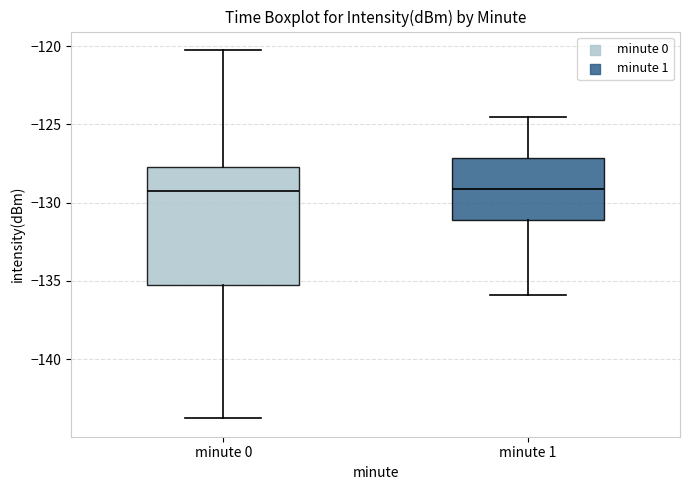

Where does the median line of the box for minute 1 sit on the y-axis? The values are not printed on the chart, so give them approximately, as read against the axis.

-129.0